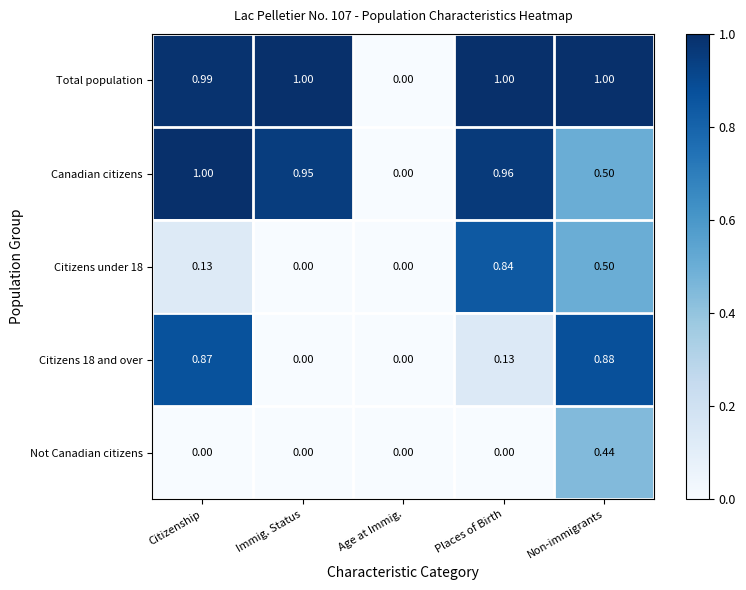

Which series has the largest total across all categories?

Total population